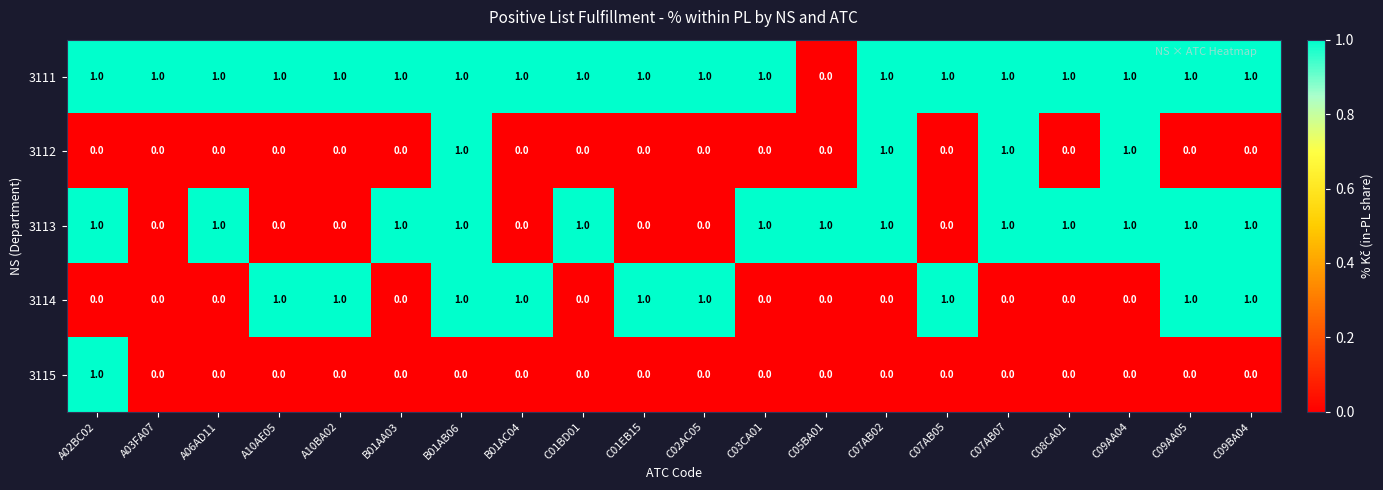

At which category is the sum across all series the highest?

B01AB06